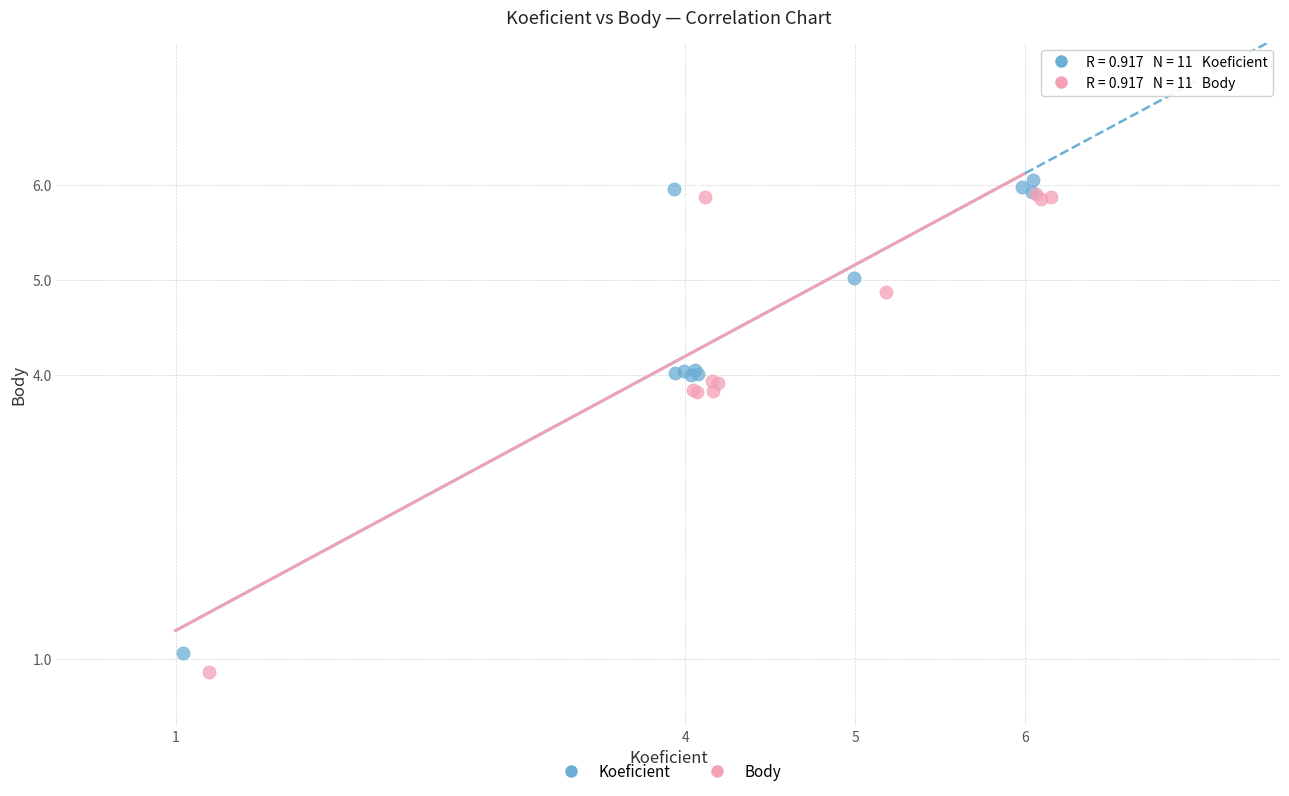

Which series has the largest Y range (max minus min)?

Body